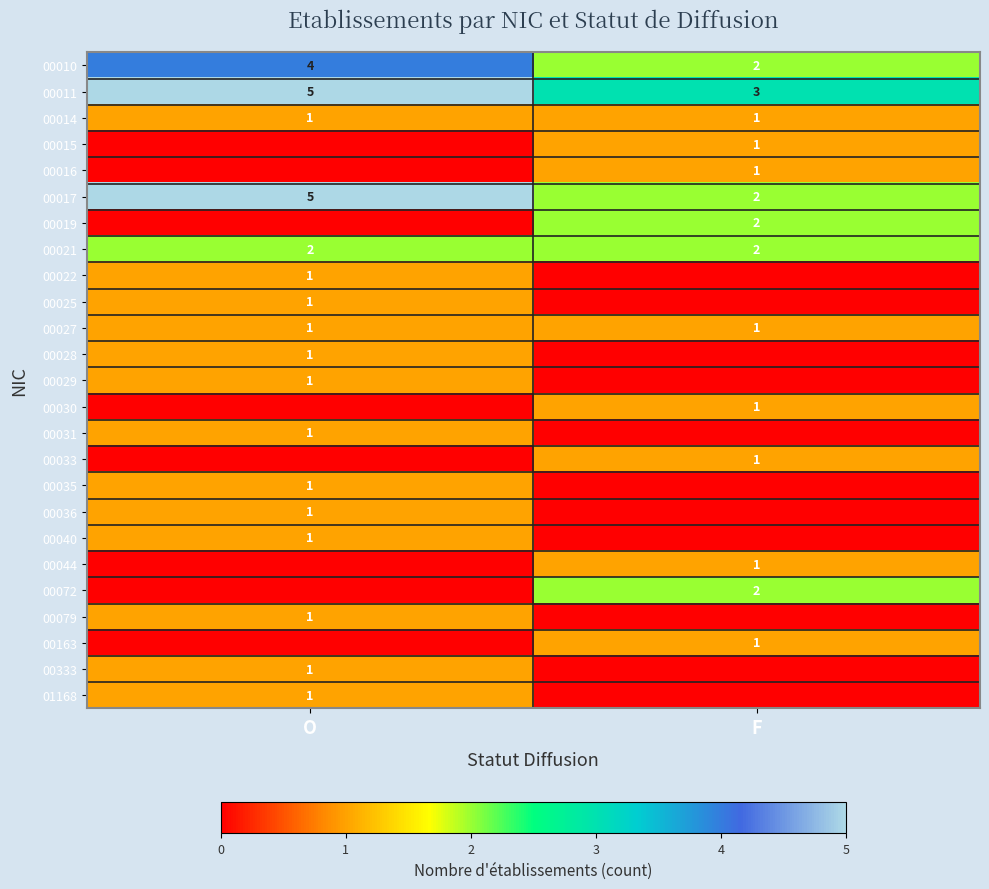

What is the sum of all 00021 values?

4